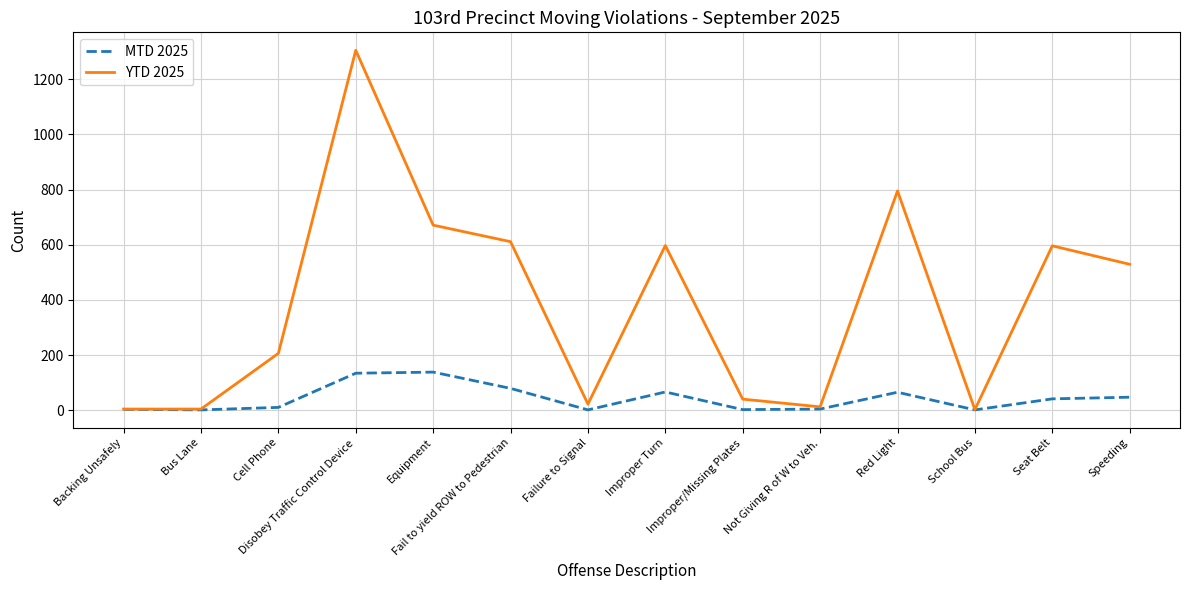

What is the total value across all series at Cell Phone?

216